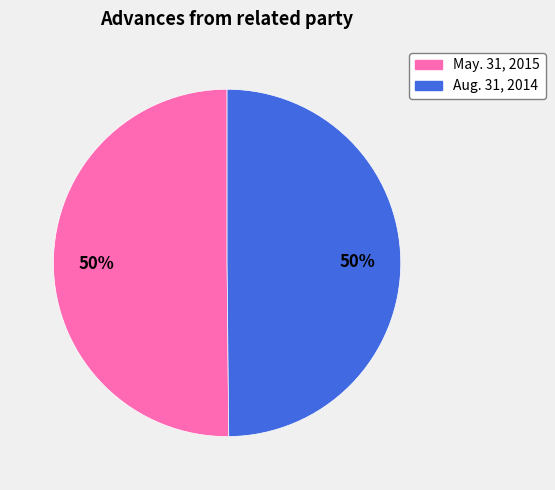

What is the ratio of the value at May. 31, 2015 to the value at Aug. 31, 2014?

1.0